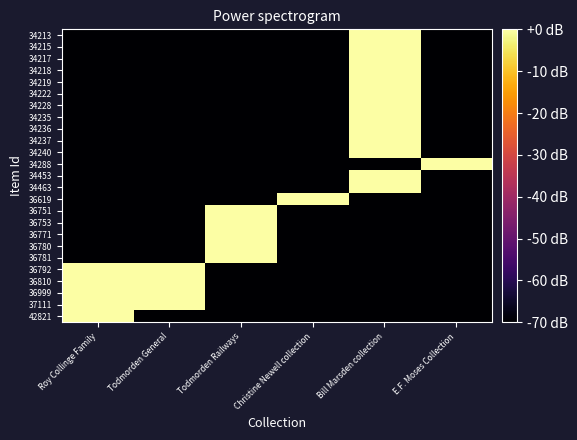

Reading left to right, extract all data points from this chart.

42821: Roy Collinge Family=0	Todmorden General=-70	Todmorden Railways=-70	Christine Newell collection=-70	Bill Marsden collection=-70	E.F. Moses Collection=-70
37111: Roy Collinge Family=0	Todmorden General=0	Todmorden Railways=-70	Christine Newell collection=-70	Bill Marsden collection=-70	E.F. Moses Collection=-70
36999: Roy Collinge Family=0	Todmorden General=0	Todmorden Railways=-70	Christine Newell collection=-70	Bill Marsden collection=-70	E.F. Moses Collection=-70
36810: Roy Collinge Family=0	Todmorden General=0	Todmorden Railways=-70	Christine Newell collection=-70	Bill Marsden collection=-70	E.F. Moses Collection=-70
36792: Roy Collinge Family=0	Todmorden General=0	Todmorden Railways=-70	Christine Newell collection=-70	Bill Marsden collection=-70	E.F. Moses Collection=-70
36781: Roy Collinge Family=-70	Todmorden General=-70	Todmorden Railways=0	Christine Newell collection=-70	Bill Marsden collection=-70	E.F. Moses Collection=-70
36780: Roy Collinge Family=-70	Todmorden General=-70	Todmorden Railways=0	Christine Newell collection=-70	Bill Marsden collection=-70	E.F. Moses Collection=-70
36771: Roy Collinge Family=-70	Todmorden General=-70	Todmorden Railways=0	Christine Newell collection=-70	Bill Marsden collection=-70	E.F. Moses Collection=-70
36753: Roy Collinge Family=-70	Todmorden General=-70	Todmorden Railways=0	Christine Newell collection=-70	Bill Marsden collection=-70	E.F. Moses Collection=-70
36751: Roy Collinge Family=-70	Todmorden General=-70	Todmorden Railways=0	Christine Newell collection=-70	Bill Marsden collection=-70	E.F. Moses Collection=-70
36619: Roy Collinge Family=-70	Todmorden General=-70	Todmorden Railways=-70	Christine Newell collection=0	Bill Marsden collection=-70	E.F. Moses Collection=-70
34463: Roy Collinge Family=-70	Todmorden General=-70	Todmorden Railways=-70	Christine Newell collection=-70	Bill Marsden collection=0	E.F. Moses Collection=-70
34453: Roy Collinge Family=-70	Todmorden General=-70	Todmorden Railways=-70	Christine Newell collection=-70	Bill Marsden collection=0	E.F. Moses Collection=-70
34288: Roy Collinge Family=-70	Todmorden General=-70	Todmorden Railways=-70	Christine Newell collection=-70	Bill Marsden collection=-70	E.F. Moses Collection=0
34240: Roy Collinge Family=-70	Todmorden General=-70	Todmorden Railways=-70	Christine Newell collection=-70	Bill Marsden collection=0	E.F. Moses Collection=-70
34237: Roy Collinge Family=-70	Todmorden General=-70	Todmorden Railways=-70	Christine Newell collection=-70	Bill Marsden collection=0	E.F. Moses Collection=-70
34236: Roy Collinge Family=-70	Todmorden General=-70	Todmorden Railways=-70	Christine Newell collection=-70	Bill Marsden collection=0	E.F. Moses Collection=-70
34235: Roy Collinge Family=-70	Todmorden General=-70	Todmorden Railways=-70	Christine Newell collection=-70	Bill Marsden collection=0	E.F. Moses Collection=-70
34228: Roy Collinge Family=-70	Todmorden General=-70	Todmorden Railways=-70	Christine Newell collection=-70	Bill Marsden collection=0	E.F. Moses Collection=-70
34222: Roy Collinge Family=-70	Todmorden General=-70	Todmorden Railways=-70	Christine Newell collection=-70	Bill Marsden collection=0	E.F. Moses Collection=-70
34219: Roy Collinge Family=-70	Todmorden General=-70	Todmorden Railways=-70	Christine Newell collection=-70	Bill Marsden collection=0	E.F. Moses Collection=-70
34218: Roy Collinge Family=-70	Todmorden General=-70	Todmorden Railways=-70	Christine Newell collection=-70	Bill Marsden collection=0	E.F. Moses Collection=-70
34217: Roy Collinge Family=-70	Todmorden General=-70	Todmorden Railways=-70	Christine Newell collection=-70	Bill Marsden collection=0	E.F. Moses Collection=-70
34215: Roy Collinge Family=-70	Todmorden General=-70	Todmorden Railways=-70	Christine Newell collection=-70	Bill Marsden collection=0	E.F. Moses Collection=-70
34213: Roy Collinge Family=-70	Todmorden General=-70	Todmorden Railways=-70	Christine Newell collection=-70	Bill Marsden collection=0	E.F. Moses Collection=-70